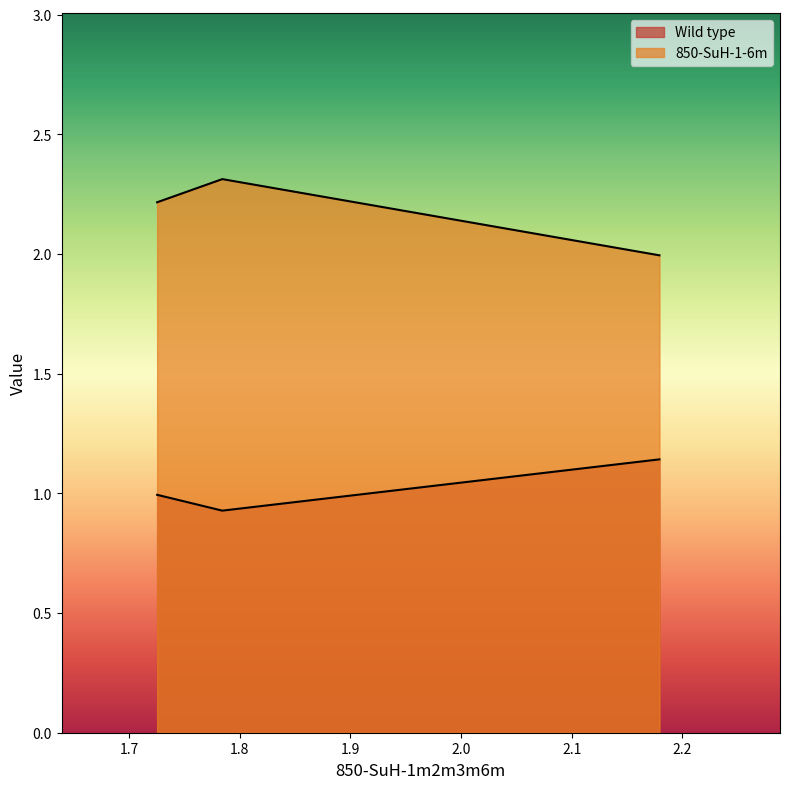

Where does the 850-SuH-1-6m series first go above 2?

1.725390375